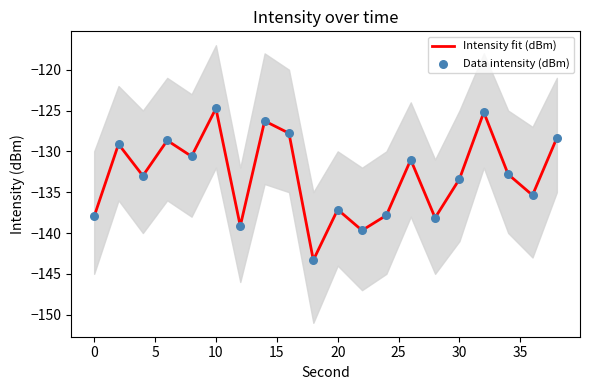

What are all the series names shown in the legend?

Intensity fit (dBm), Data intensity (dBm)